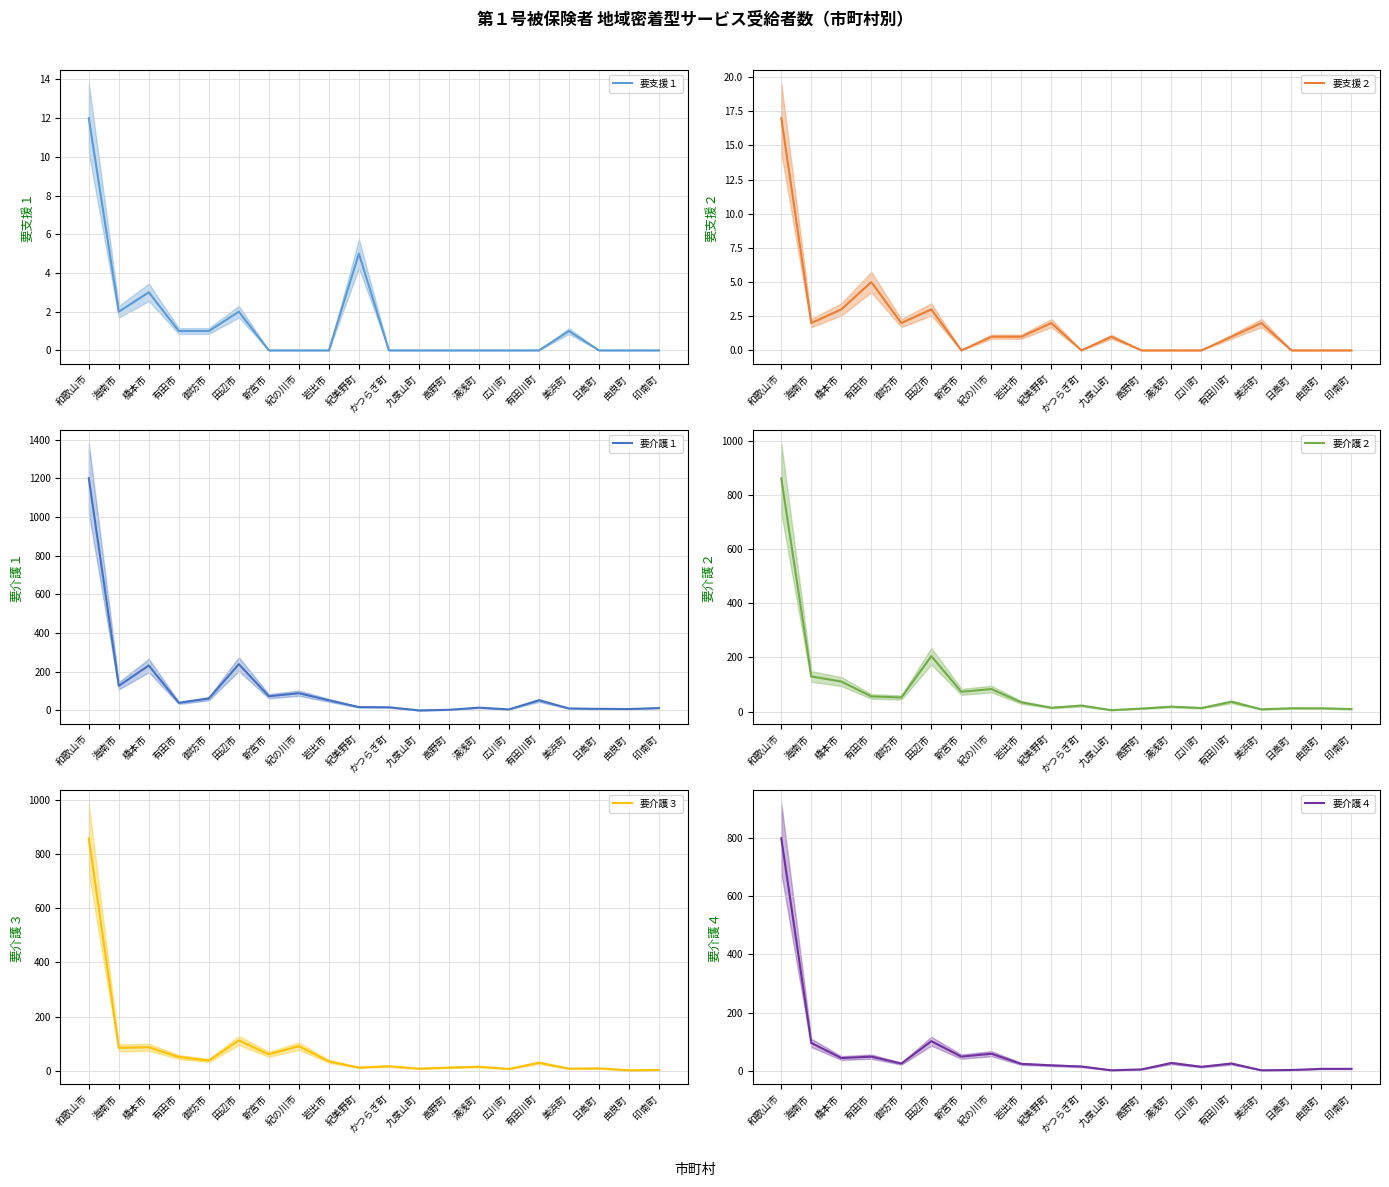

How many intersections are there between 要介護２ and 要介護４?

4